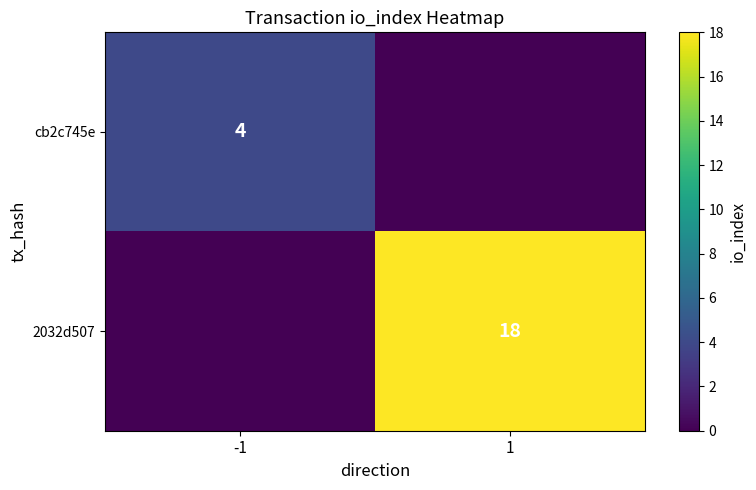

Is it true that cb2c745e equals 4 at -1?

True